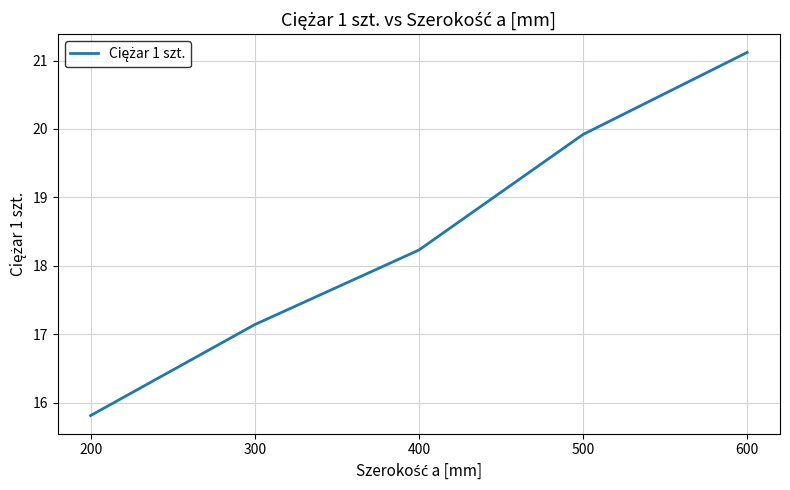

What is the difference between the maximum and minimum values?

5.3